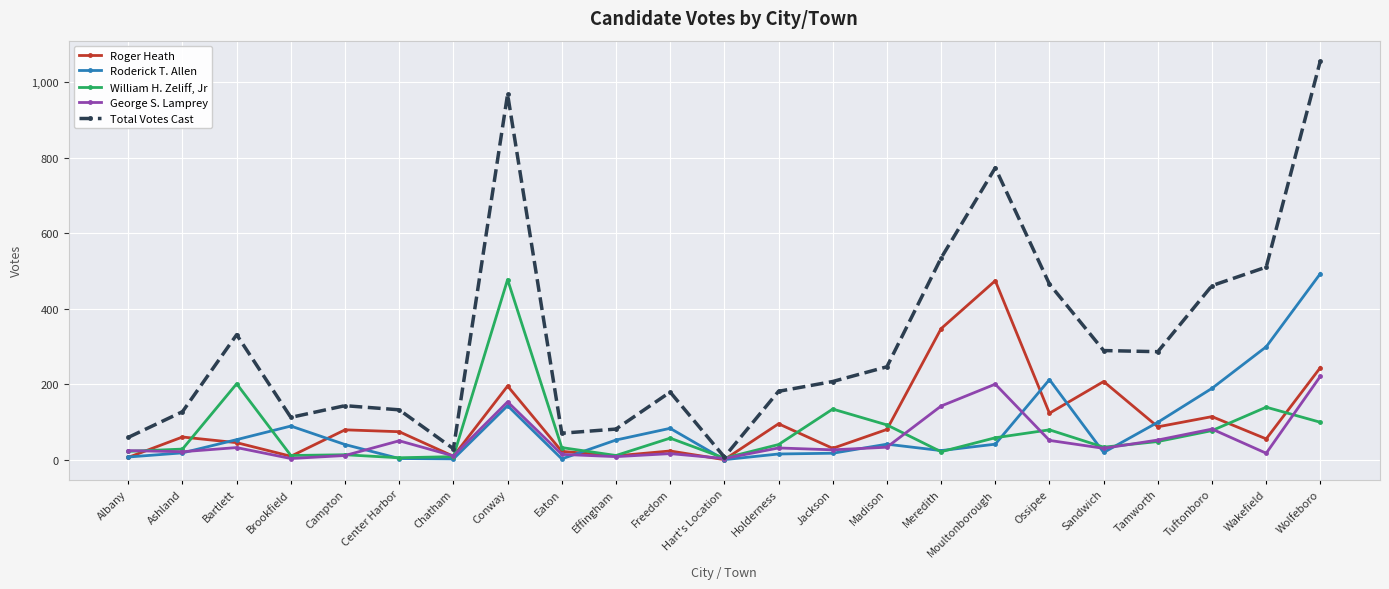

What is the label of the 10th point from the right?

Jackson